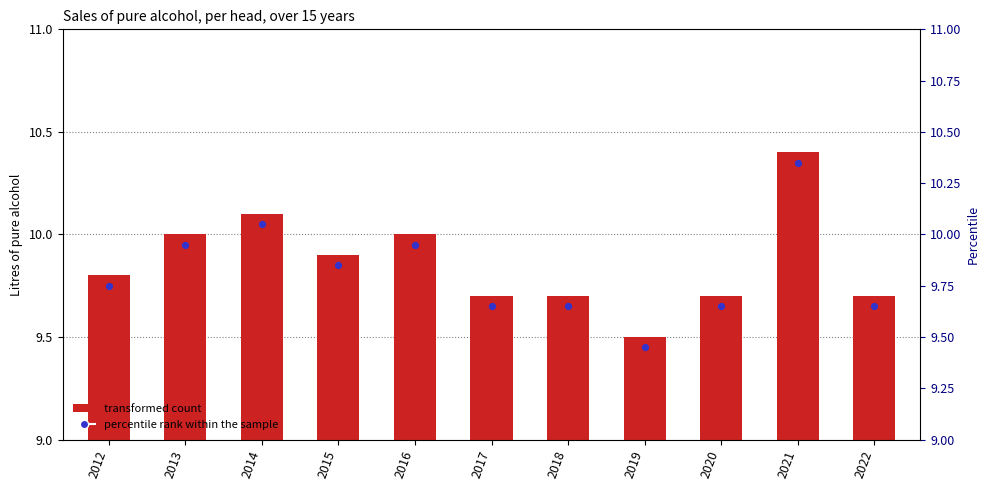

At which category is the sum across all series the highest?

2021